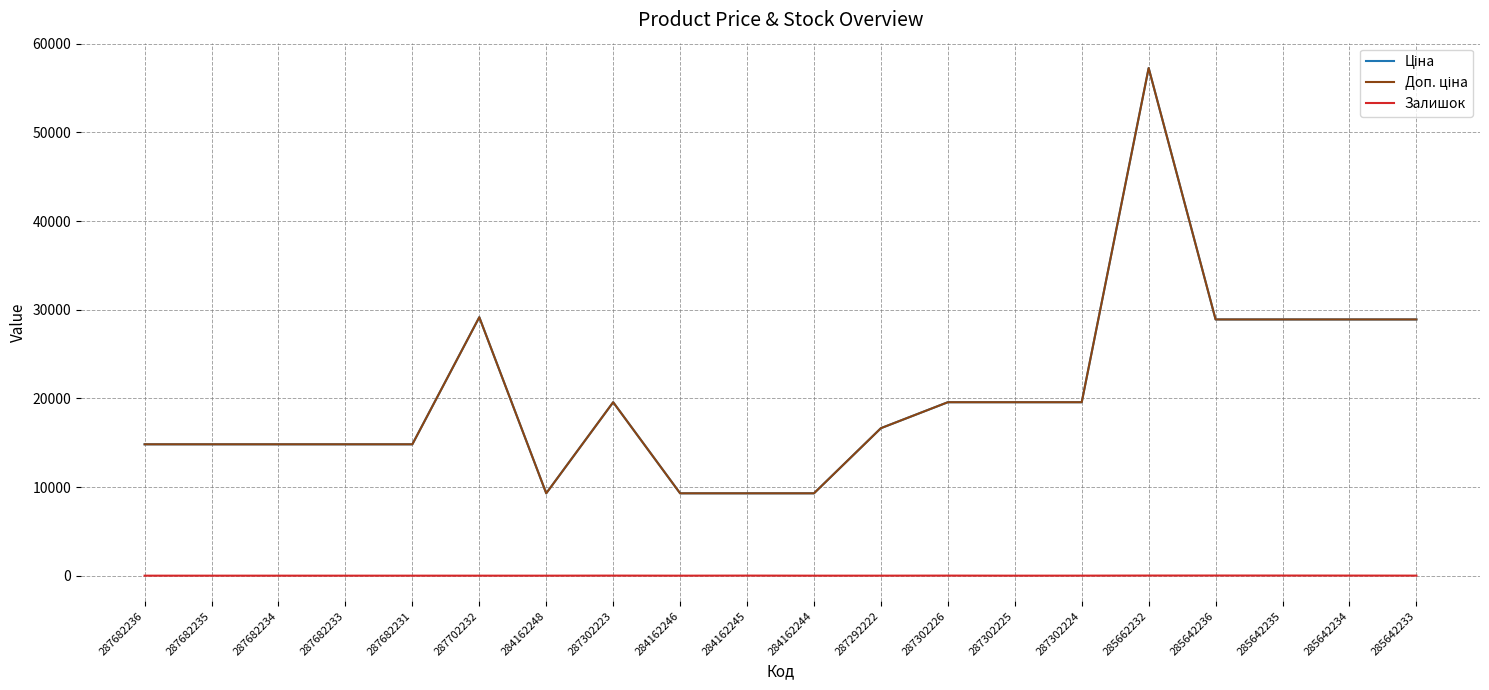

Does the chart have visible grid lines?

Yes